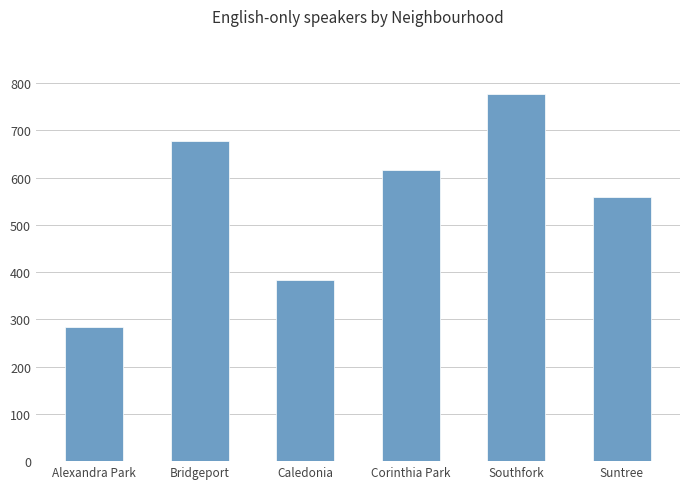

What is the difference between the values at Bridgeport and Alexandra Park?

394